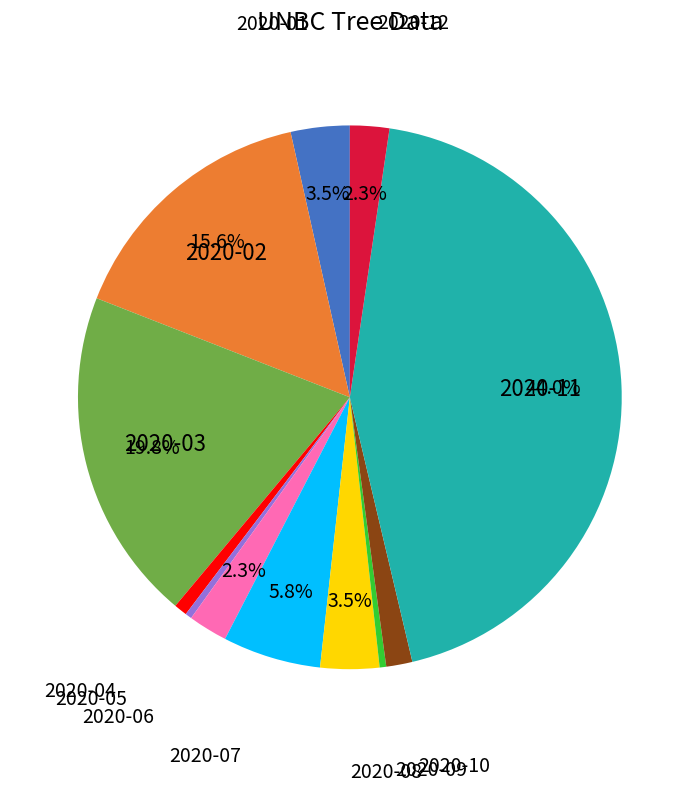

Is there any slice that represents more than half of the pie?

No